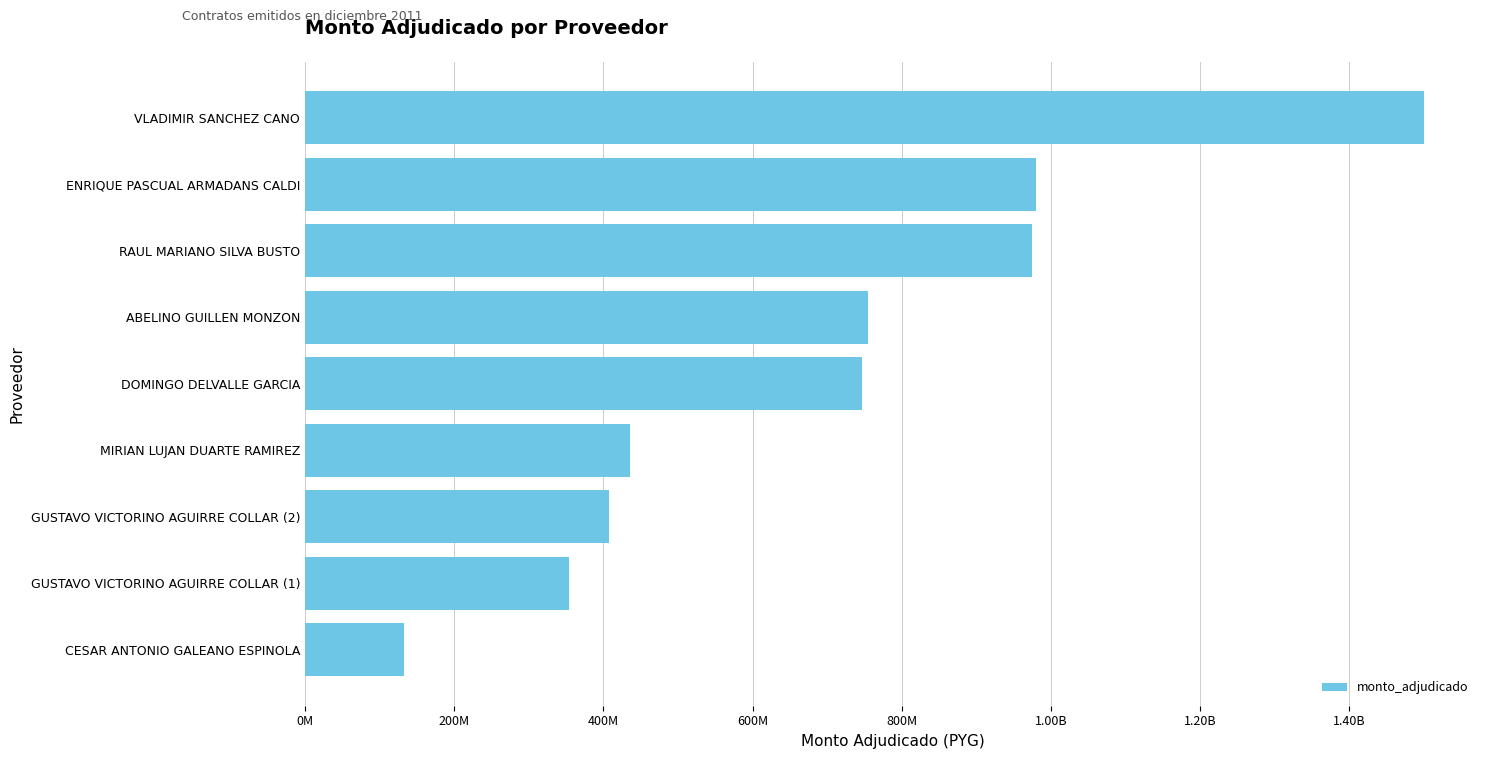

How many bars are there in total?

9